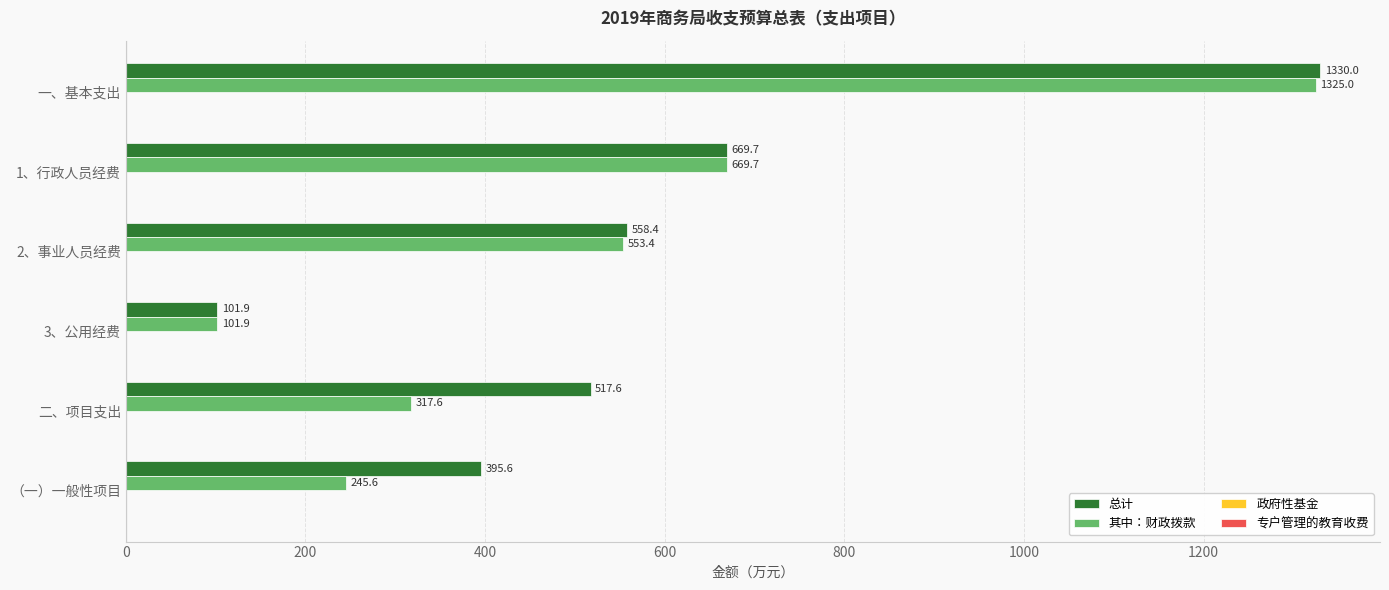

True or false: 其中：财政拨款 has a value of 761.5 at 2、事业人员经费.

False